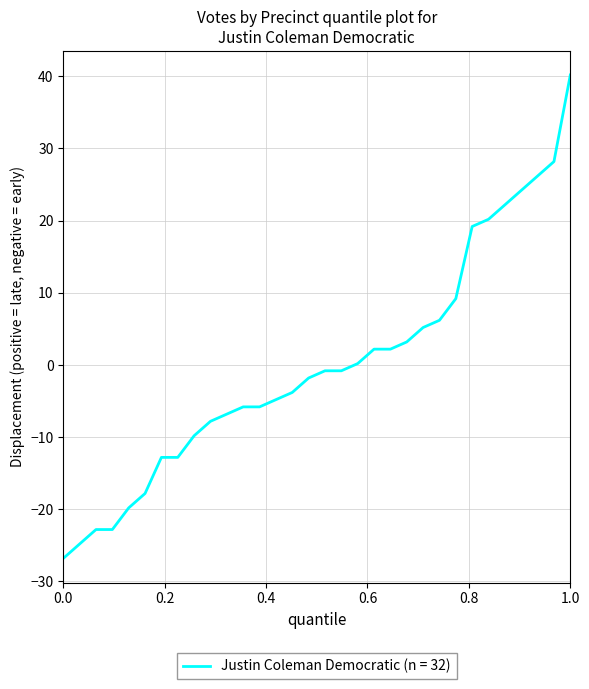

What is the maximum value shown in the chart?

40.2